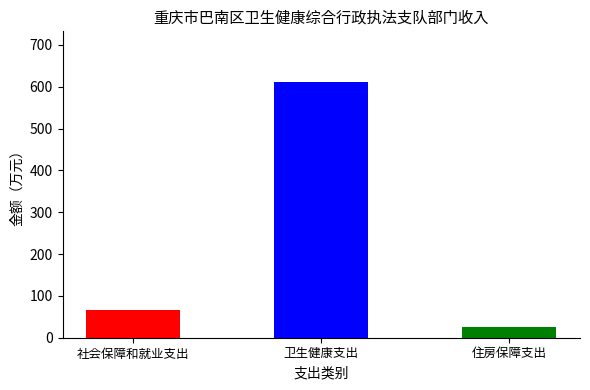

How many categories are shown in the chart?

3